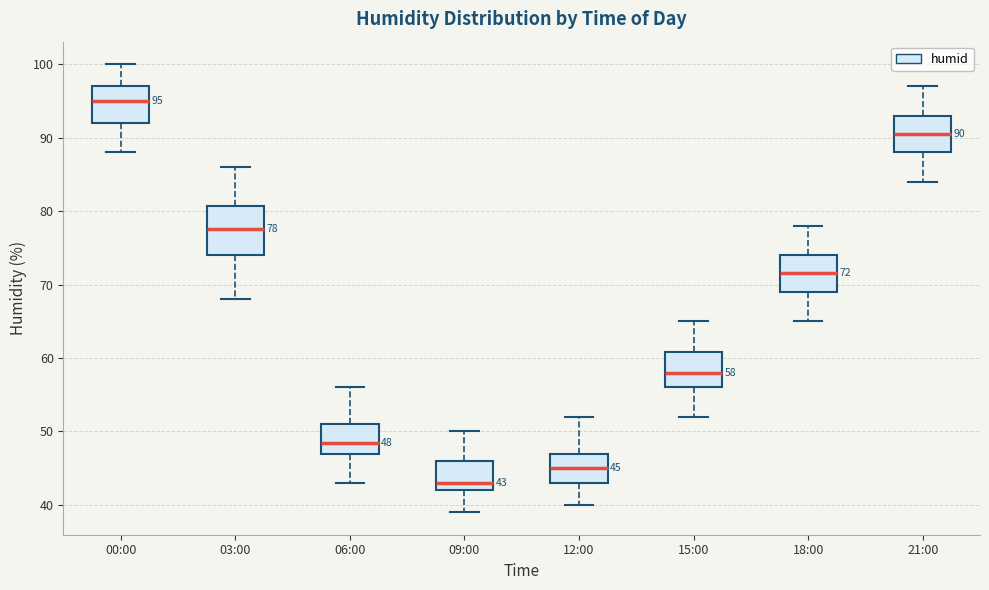

Which box has the lowest median line?

09:00